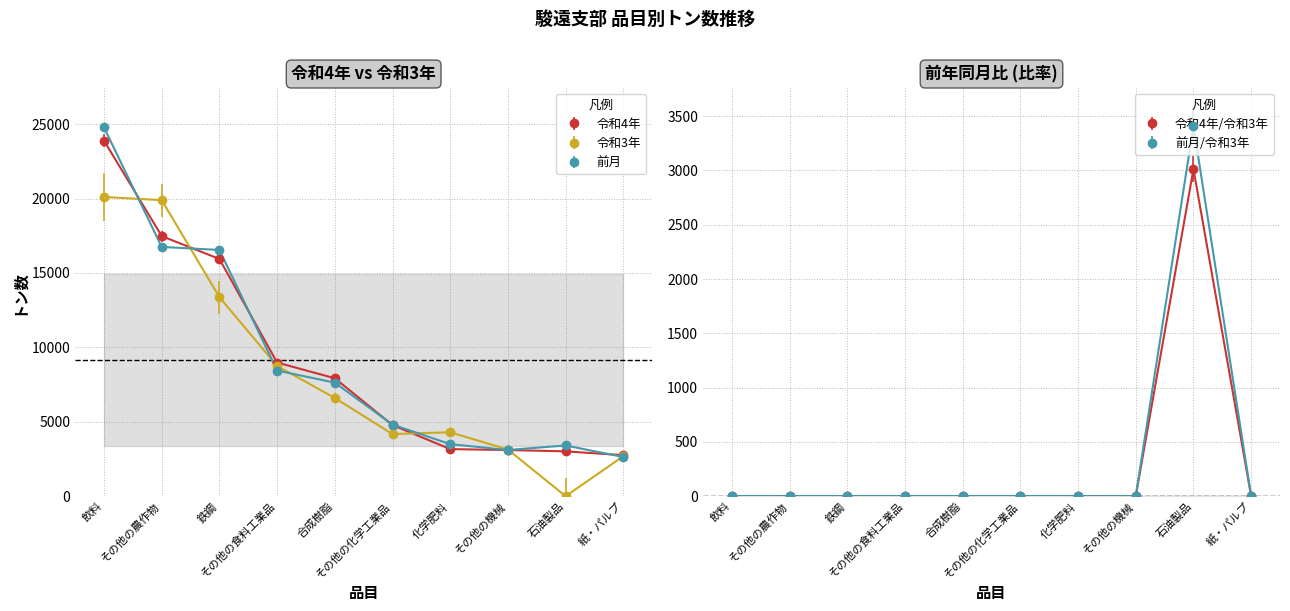

What is the maximum value for 令和4年?

23887